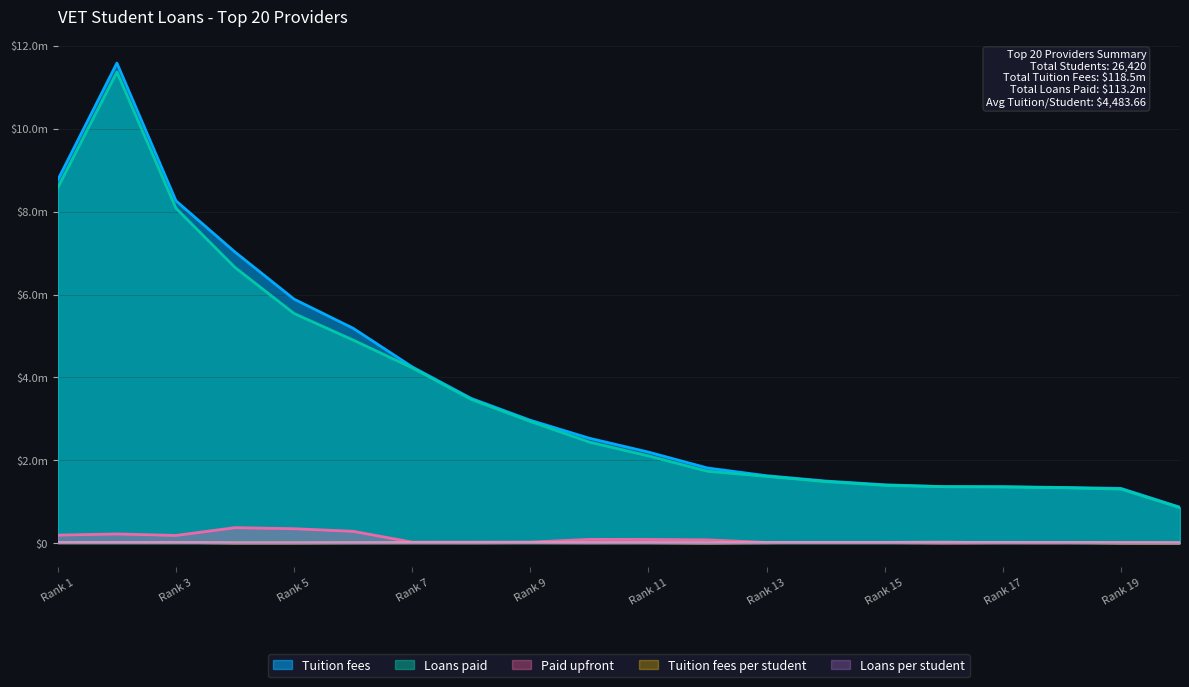

What is the total value across all series at 15?

2785118.5